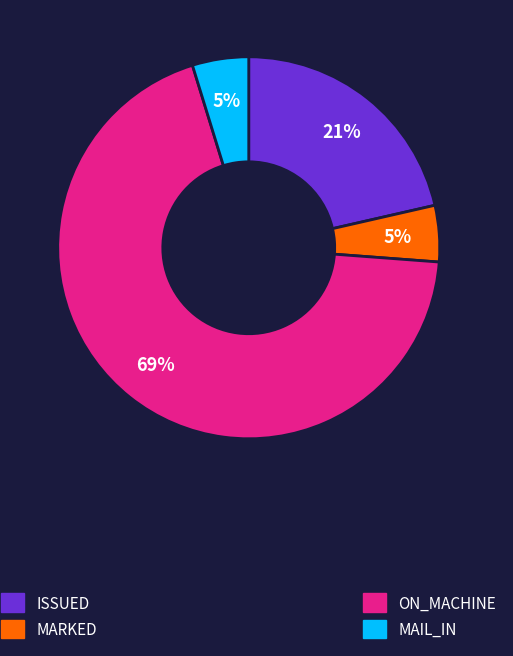

Does any single category account for the majority?

Yes